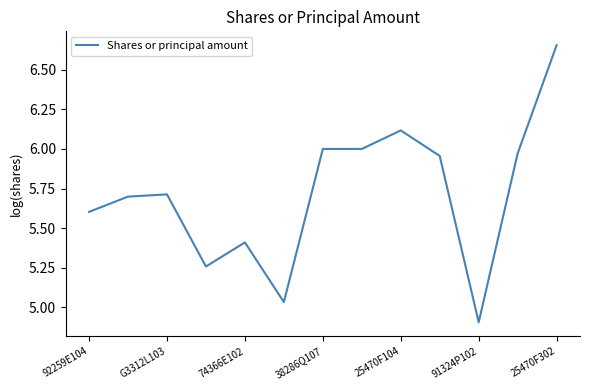

What is the difference between the maximum and minimum values?

1.7